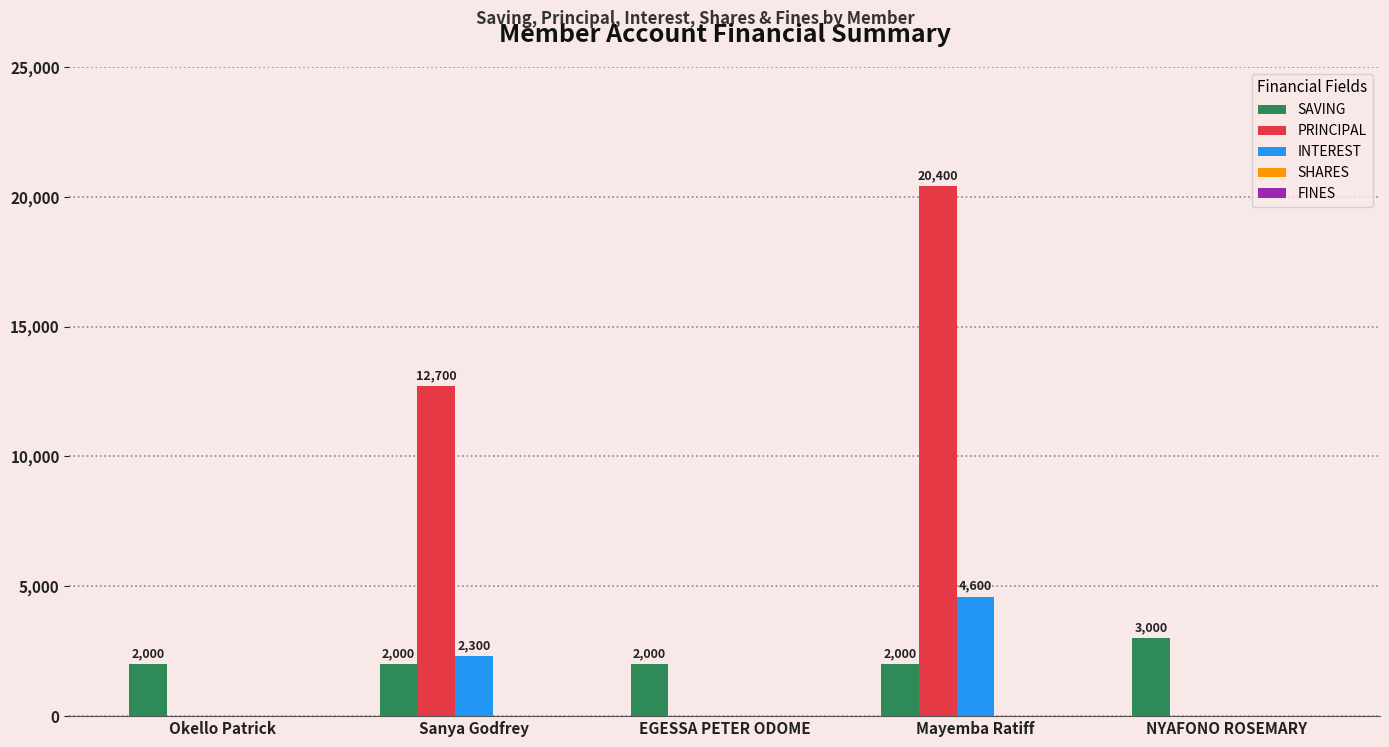

The value of PRINCIPAL at NYAFONO ROSEMARY is -12863. True or false?

False